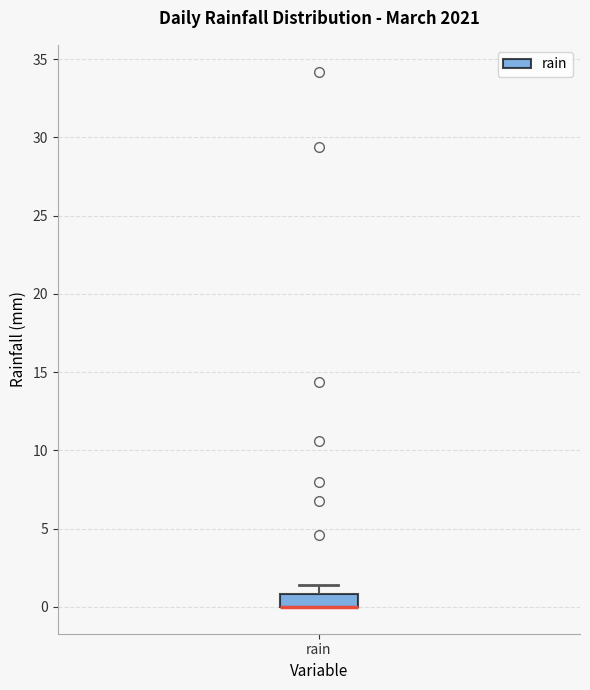

Where is the upper edge of the box for rain on the y-axis? The values are not printed on the chart, so give them approximately, as read against the axis.

1.0